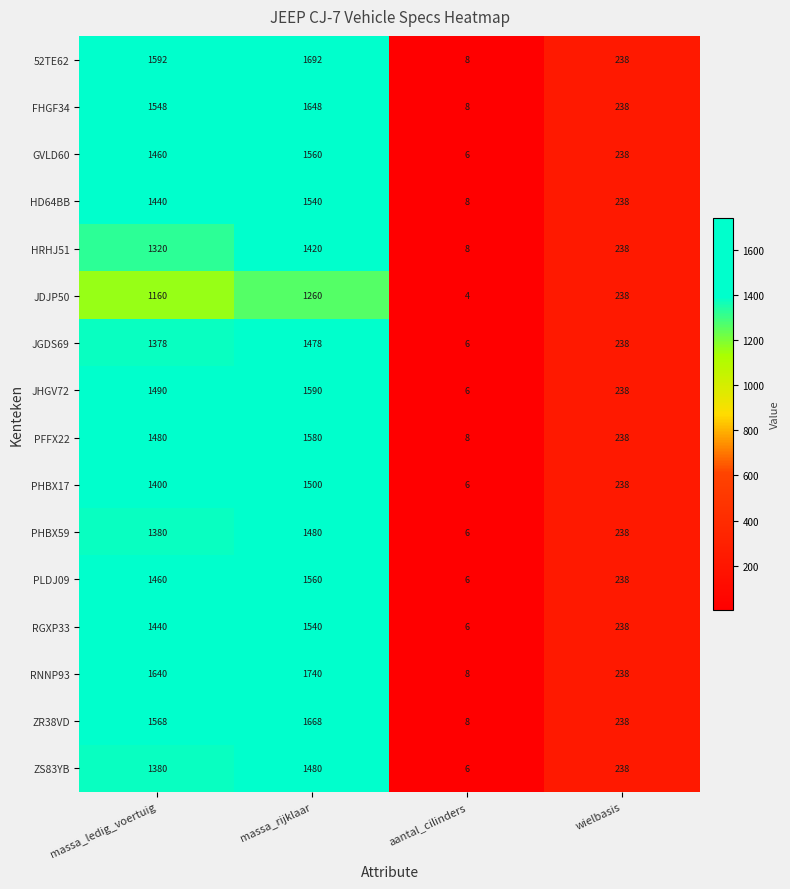

Rank the categories by PHBX17 value from highest to lowest.

massa_rijklaar, massa_ledig_voertuig, wielbasis, aantal_cilinders